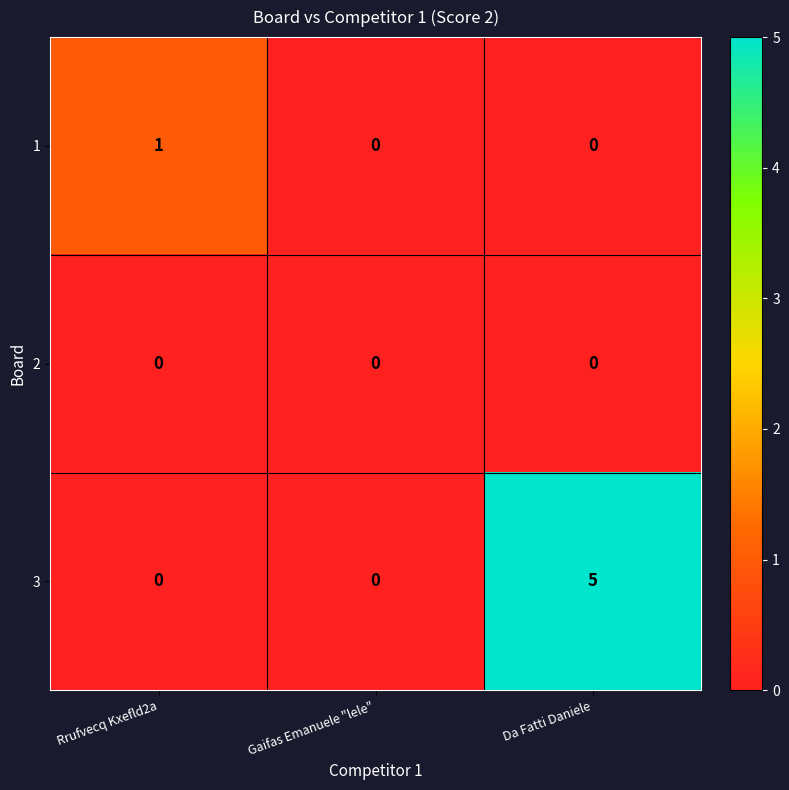

Which series changed the most between Rrufvecq Kxefld2a and Da Fatti Daniele?

3